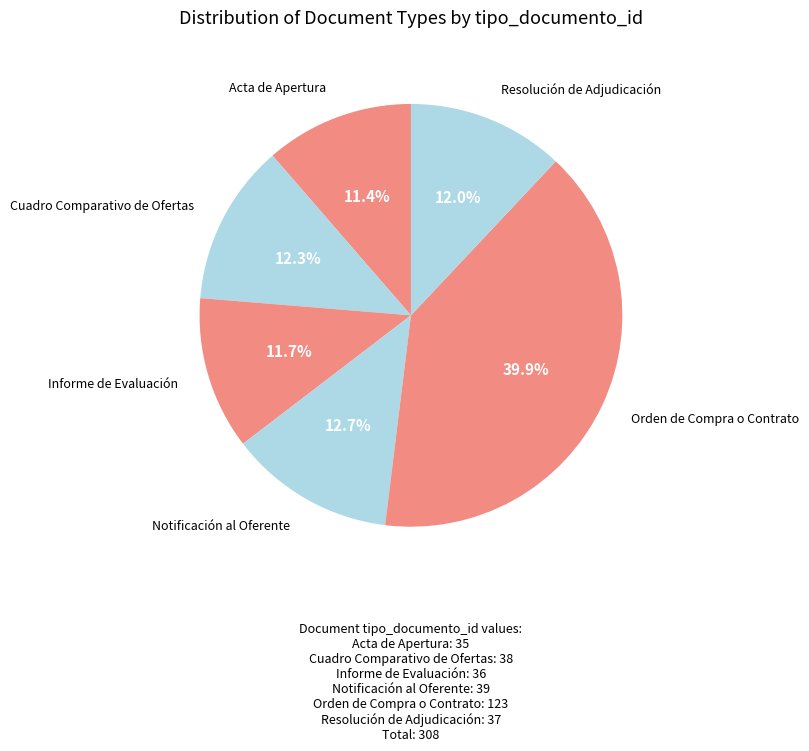

Count the number of slices in the pie.

6